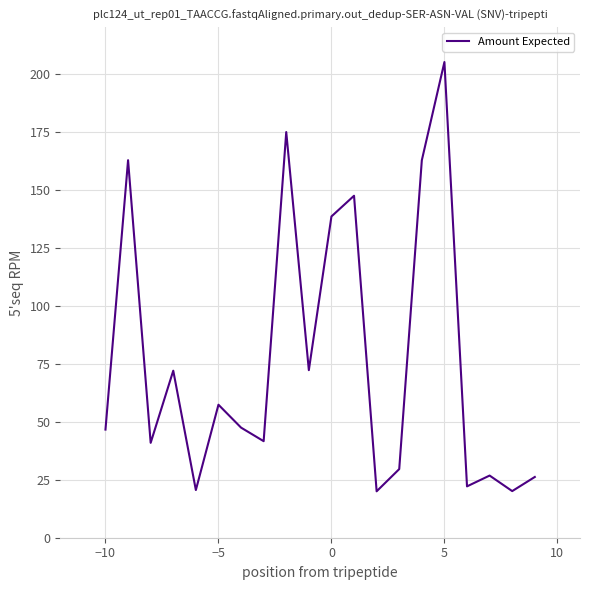

What is the smallest value displayed?

20.0